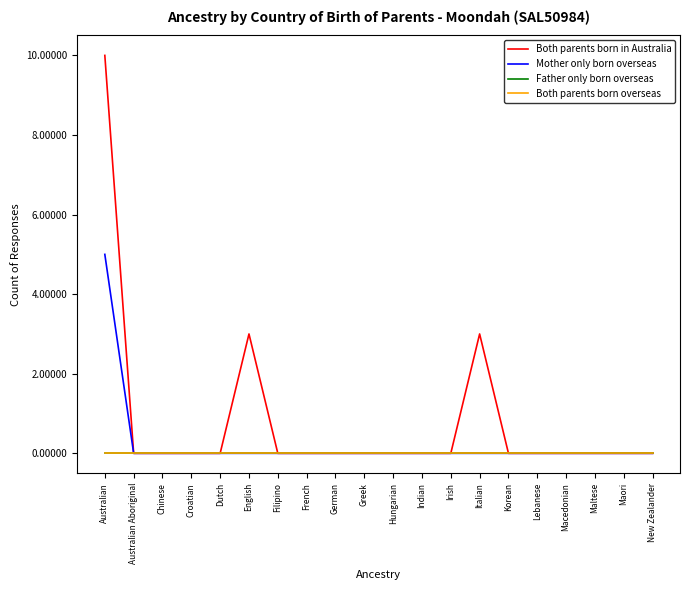

What is the sum of all Both parents born in Australia values?

16